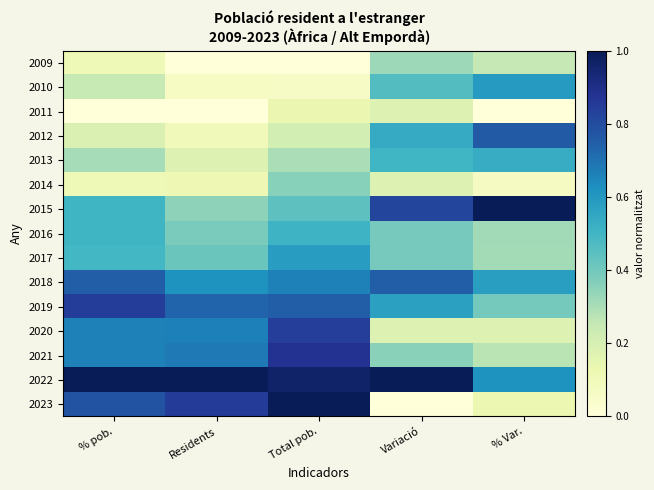

Reading left to right, what are all the values shown in this chart?

2009: % pob.=0.1	Residents=0.0	Total pob.=0.0	Variació=0.3	% Var.=0.3
2010: % pob.=0.2	Residents=0.1	Total pob.=0.1	Variació=0.5	% Var.=0.6
2011: % pob.=0.0	Residents=0.0	Total pob.=0.1	Variació=0.2	% Var.=0.0
2012: % pob.=0.2	Residents=0.1	Total pob.=0.2	Variació=0.5	% Var.=0.8
2013: % pob.=0.3	Residents=0.2	Total pob.=0.3	Variació=0.5	% Var.=0.5
2014: % pob.=0.1	Residents=0.1	Total pob.=0.4	Variació=0.2	% Var.=0.1
2015: % pob.=0.5	Residents=0.3	Total pob.=0.4	Variació=0.8	% Var.=1.0
2016: % pob.=0.5	Residents=0.4	Total pob.=0.5	Variació=0.4	% Var.=0.3
2017: % pob.=0.5	Residents=0.4	Total pob.=0.6	Variació=0.4	% Var.=0.3
2018: % pob.=0.8	Residents=0.6	Total pob.=0.7	Variació=0.8	% Var.=0.6
2019: % pob.=0.8	Residents=0.7	Total pob.=0.8	Variació=0.6	% Var.=0.4
2020: % pob.=0.7	Residents=0.7	Total pob.=0.8	Variació=0.2	% Var.=0.2
2021: % pob.=0.7	Residents=0.7	Total pob.=0.9	Variació=0.4	% Var.=0.3
2022: % pob.=1.0	Residents=1.0	Total pob.=1.0	Variació=1.0	% Var.=0.6
2023: % pob.=0.8	Residents=0.8	Total pob.=1.0	Variació=0.0	% Var.=0.1